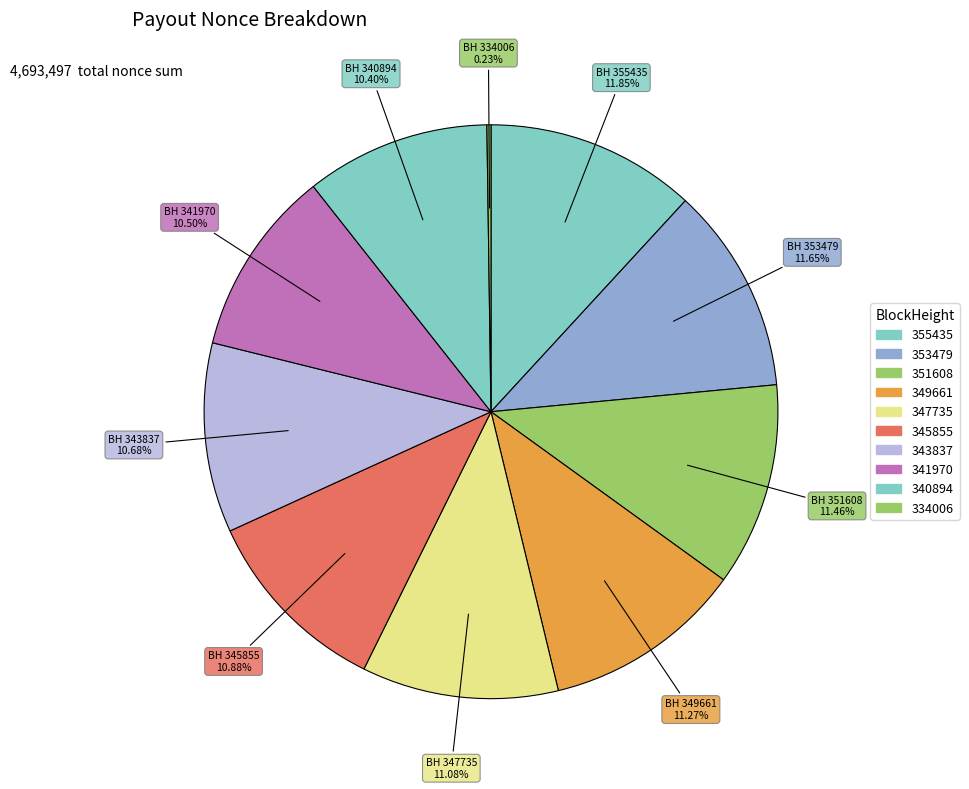

Which category has the biggest portion of the pie?

355435